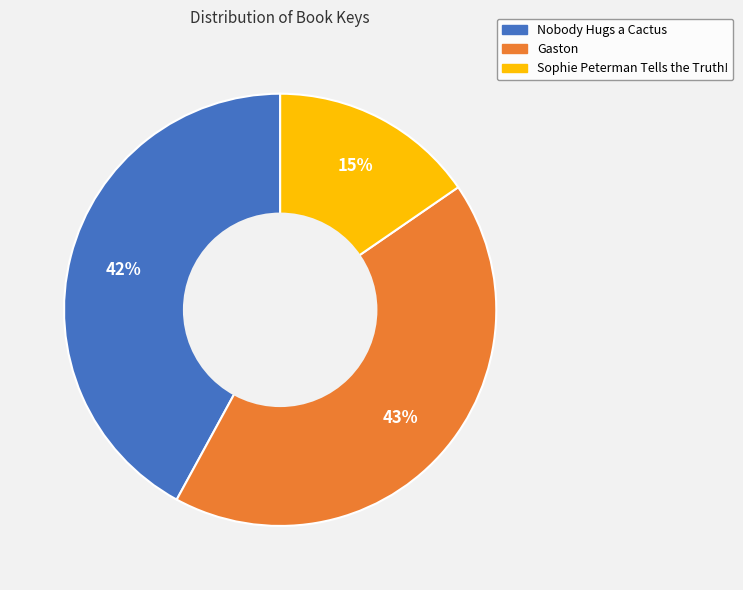

Which slice is the smallest?

Sophie Peterman Tells the Truth!